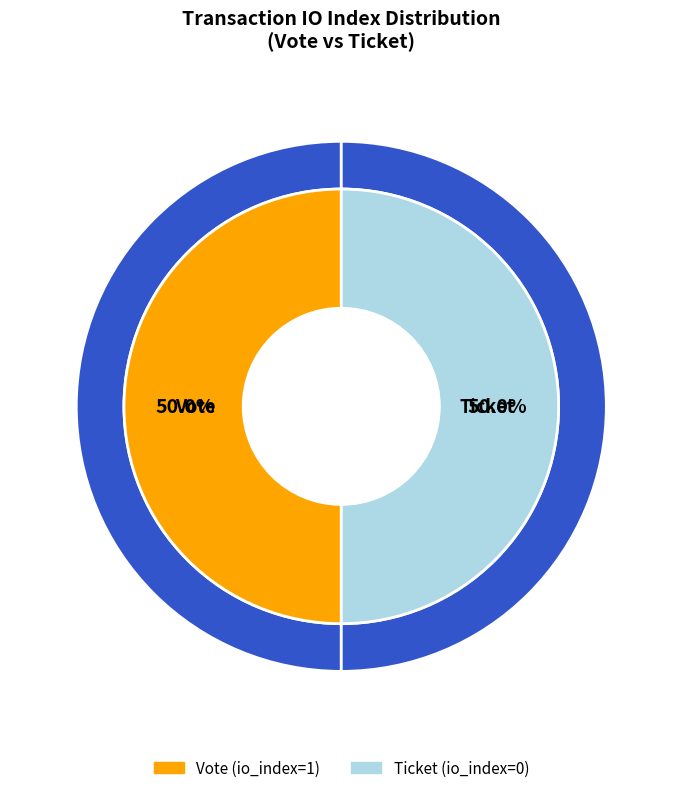

How many slices are in this pie chart?

2